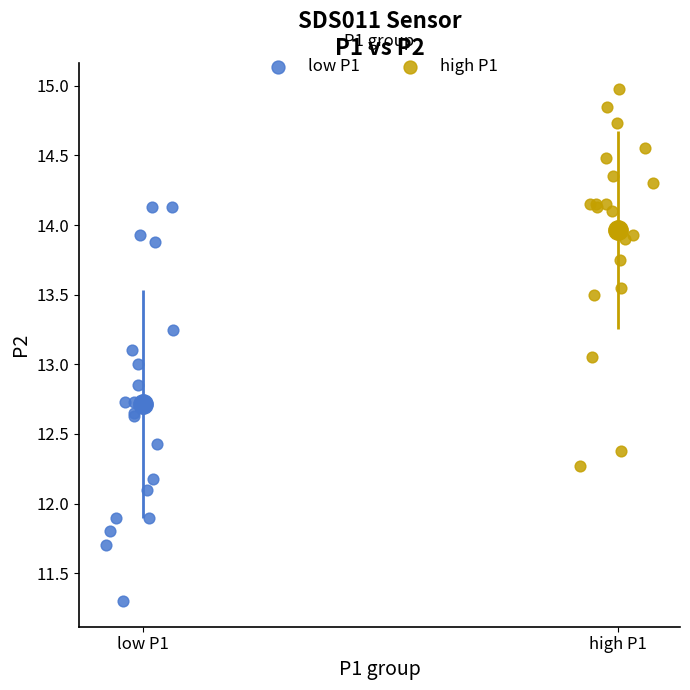

Which series has the largest Y range (max minus min)?

low P1